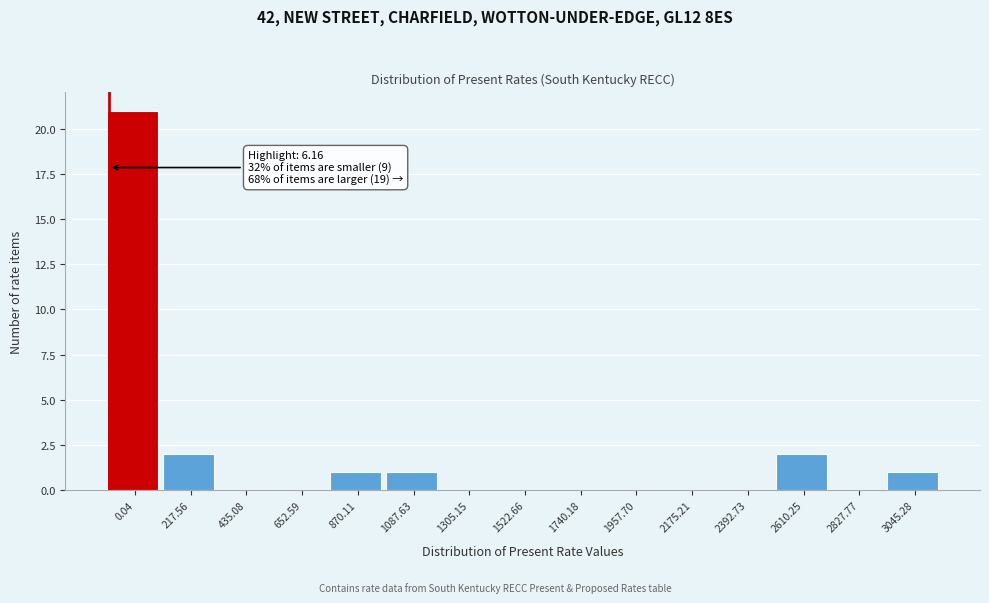

Reading right to left, what are all the values shown in this chart?

3045.28=1	2827.77=0	2610.25=2	2392.73=0	2175.21=0	1957.70=0	1740.18=0	1522.66=0	1305.15=0	1087.63=1	870.11=1	652.59=0	435.08=0	217.56=2	0.04=21